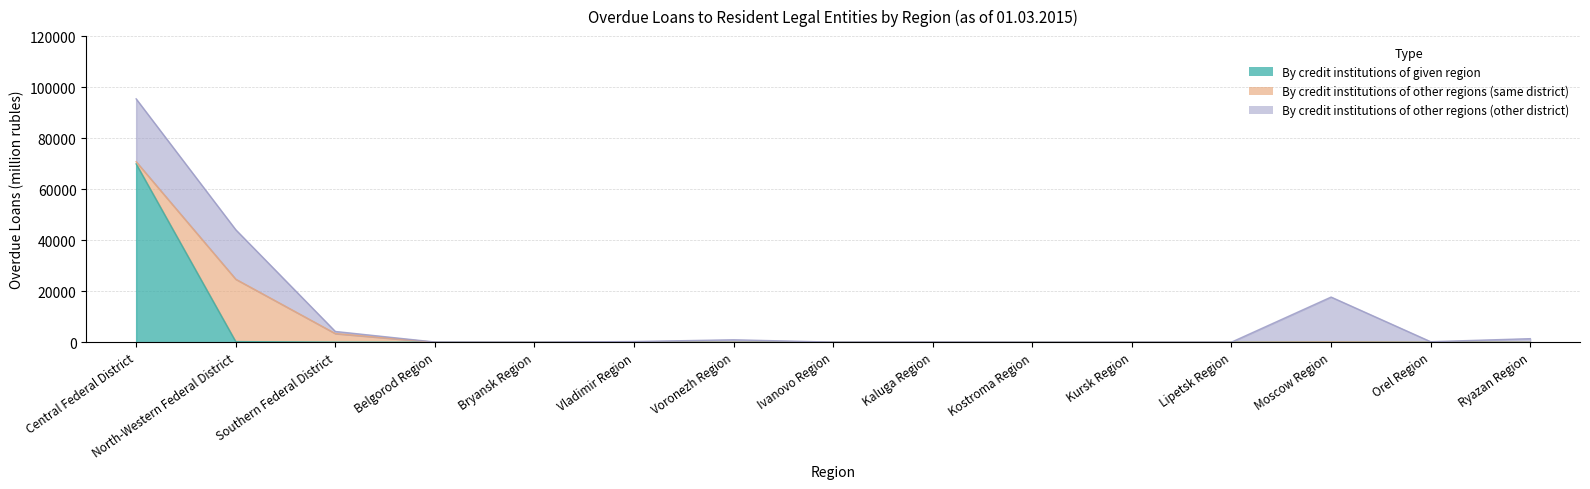

After their last crossing, which series has the higher values: By credit institutions of other regions (other district) or By credit institutions of given region?

By credit institutions of other regions (other district)